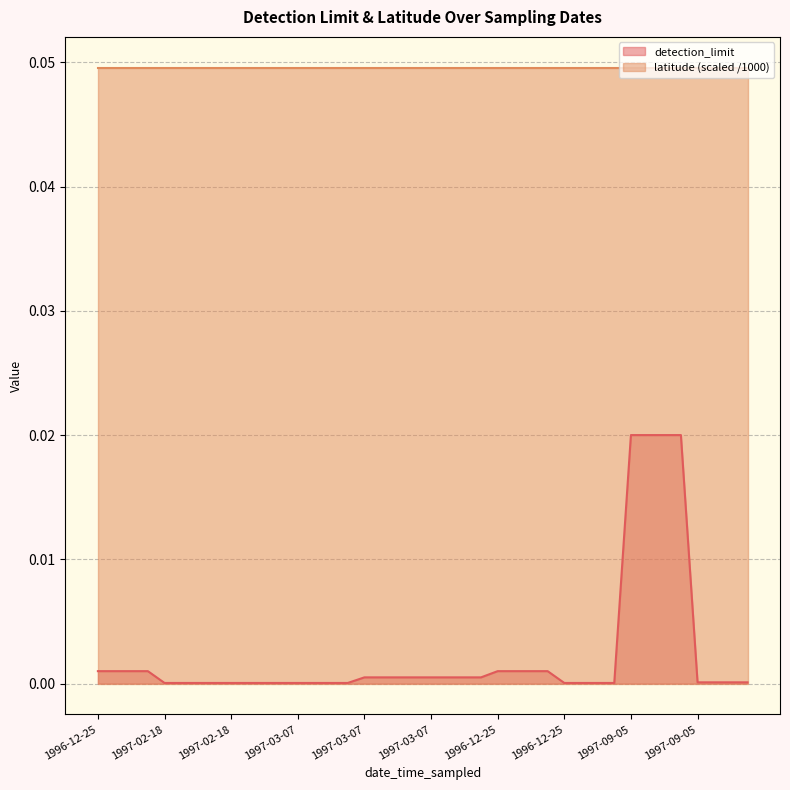

What is the label of the 8th point from the right?

1997-09-05